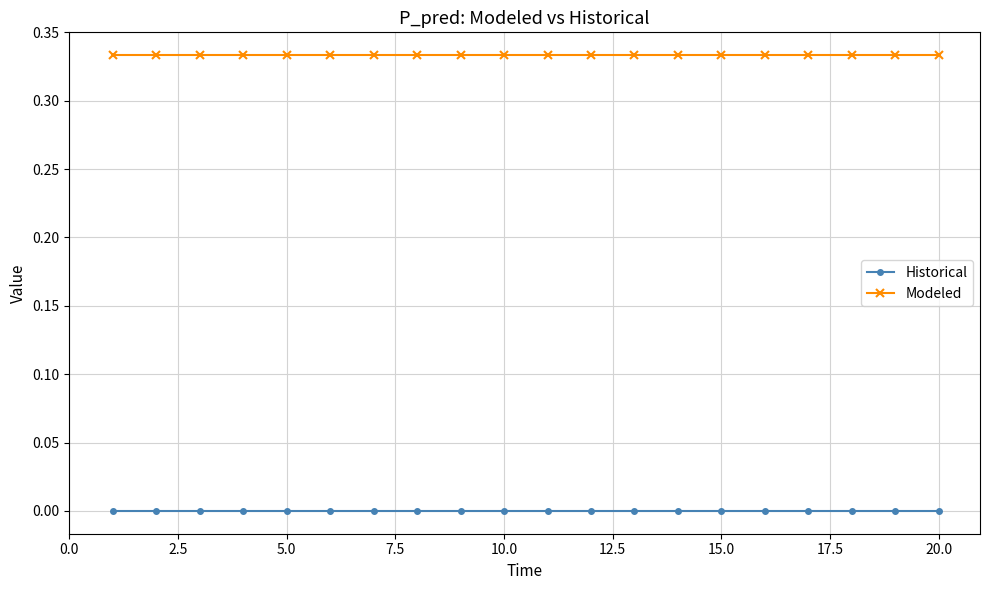

Rank the series by their maximum value, from highest to lowest.

Modeled, Historical